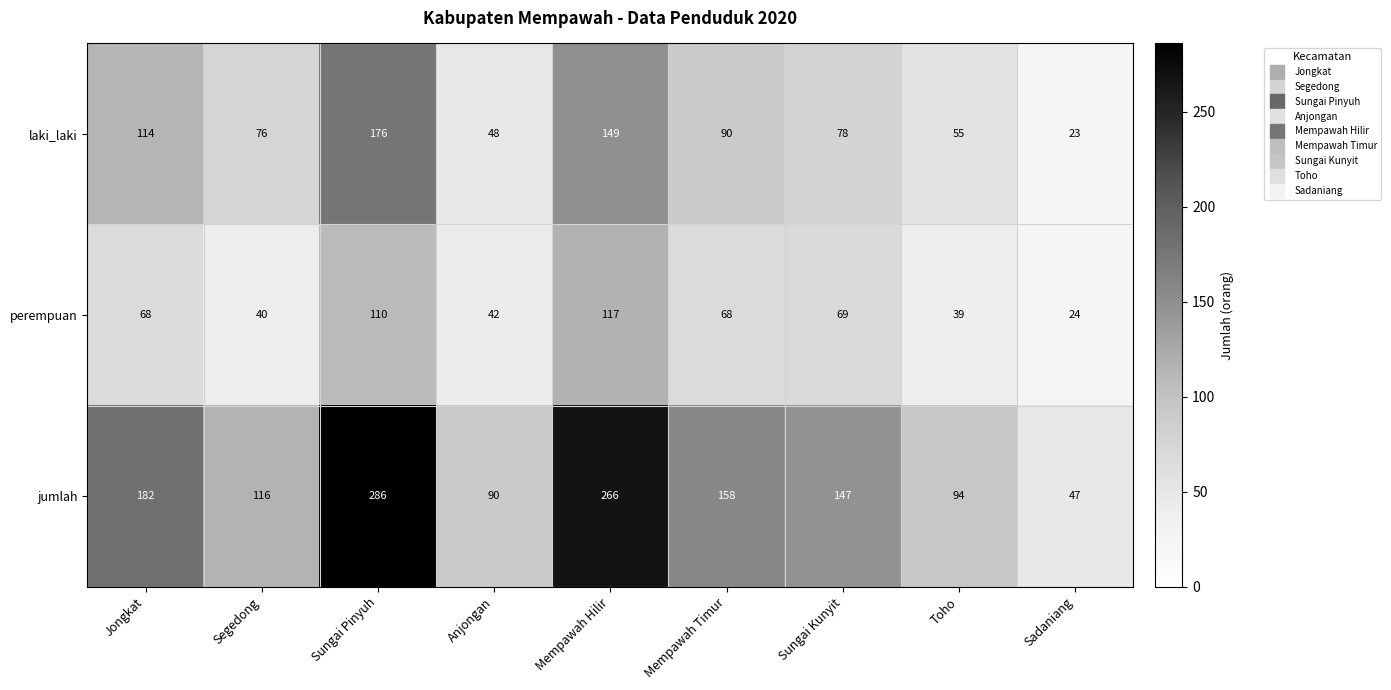

At how many categories does at least one series exceed 48?

8